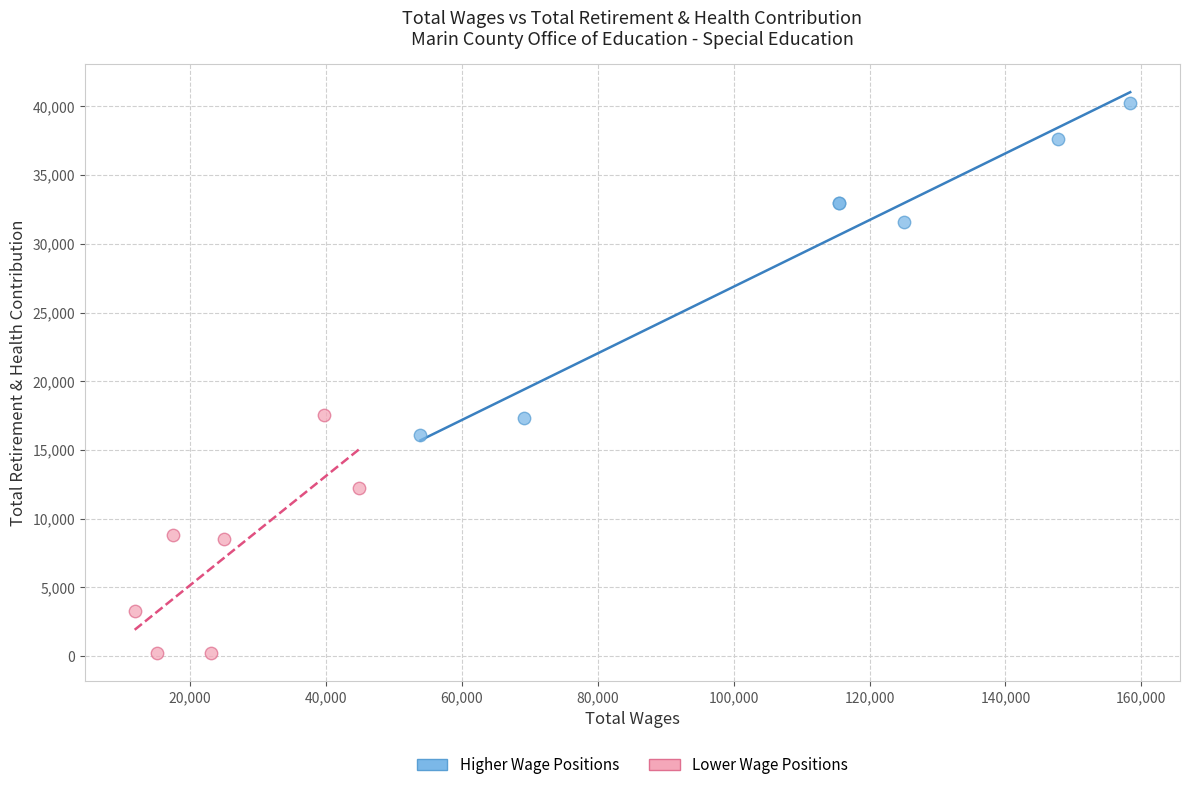

Which series reaches the minimum Y coordinate?

Lower Wage Positions